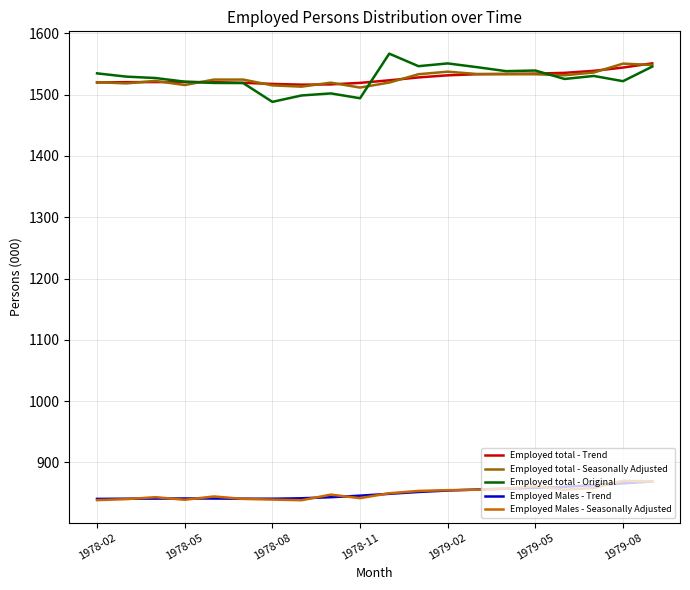

What are all the series names shown in the legend?

Employed total - Trend, Employed total - Seasonally Adjusted, Employed total - Original, Employed Males - Trend, Employed Males - Seasonally Adjusted